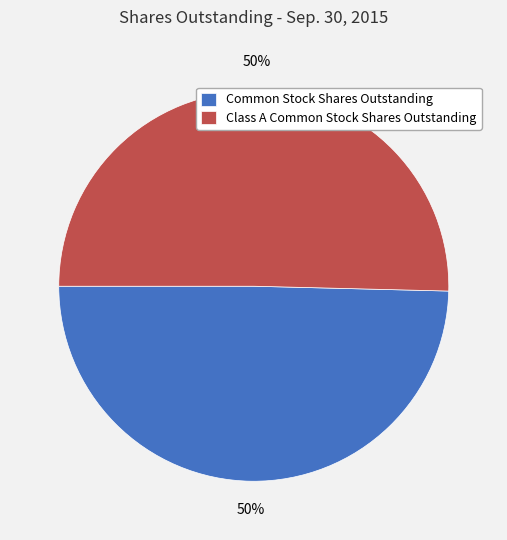

Is the sum of Common Stock Shares Outstanding and Class A Common Stock Shares Outstanding greater than half?

Yes